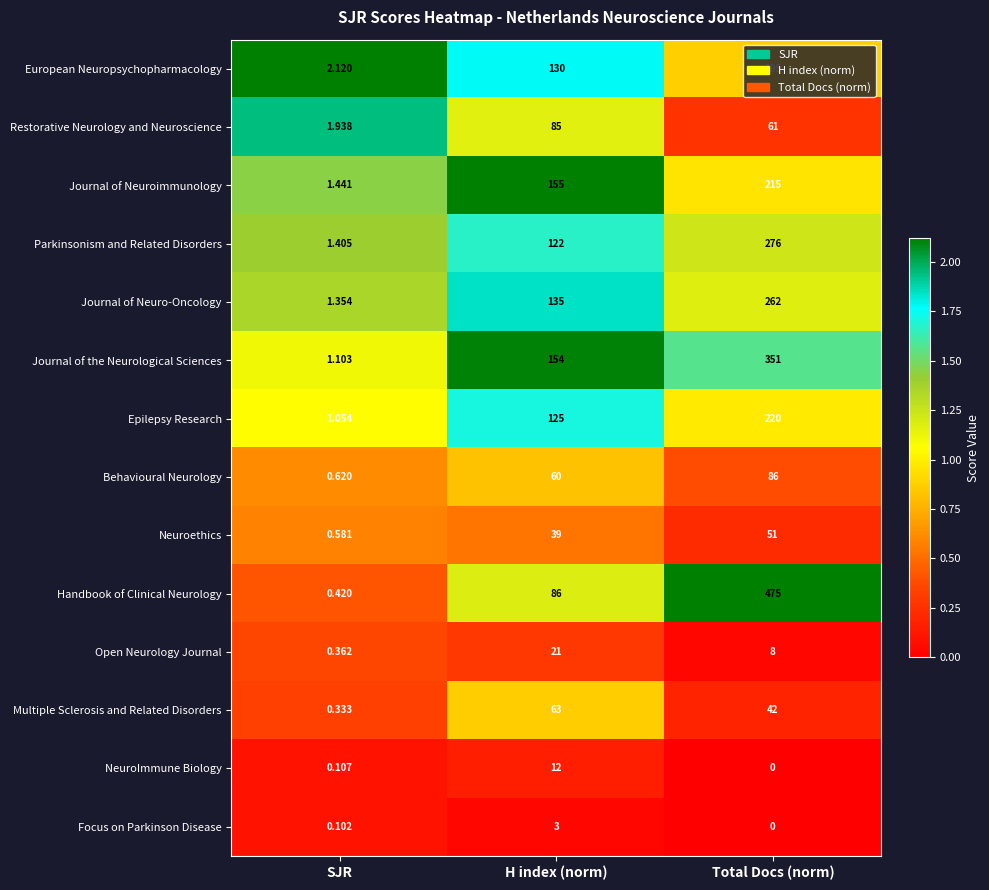

What is the total value across all series at H index (norm)?

1190.0